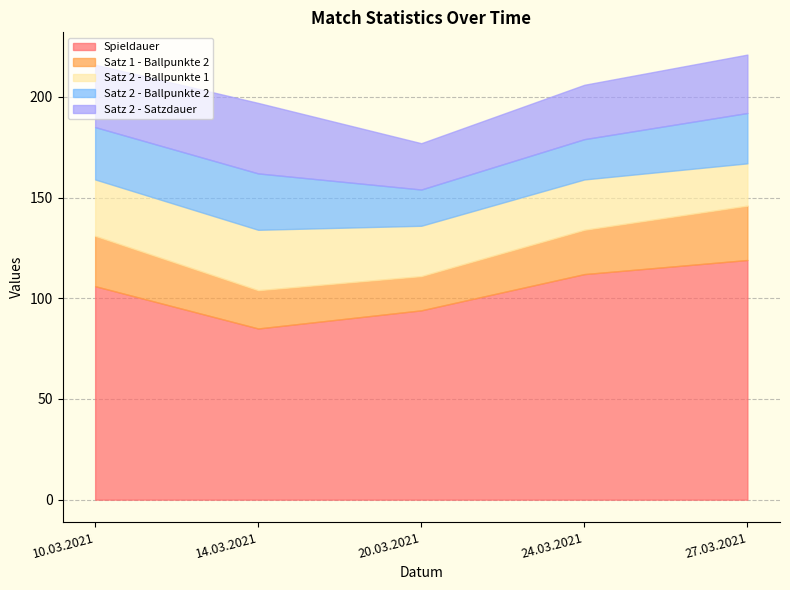

Which category has the highest value in the Satz 2 - Ballpunkte 2 series?

14.03.2021